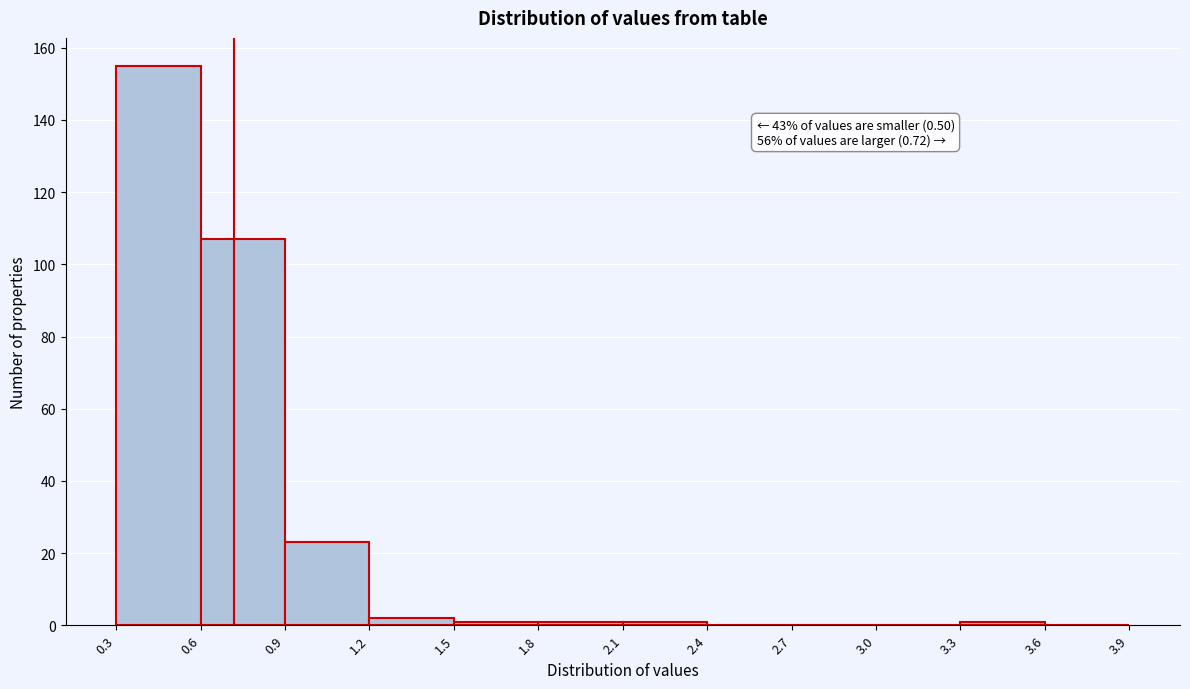

Which range on the x-axis has the tallest bar?

0.3 to 0.6